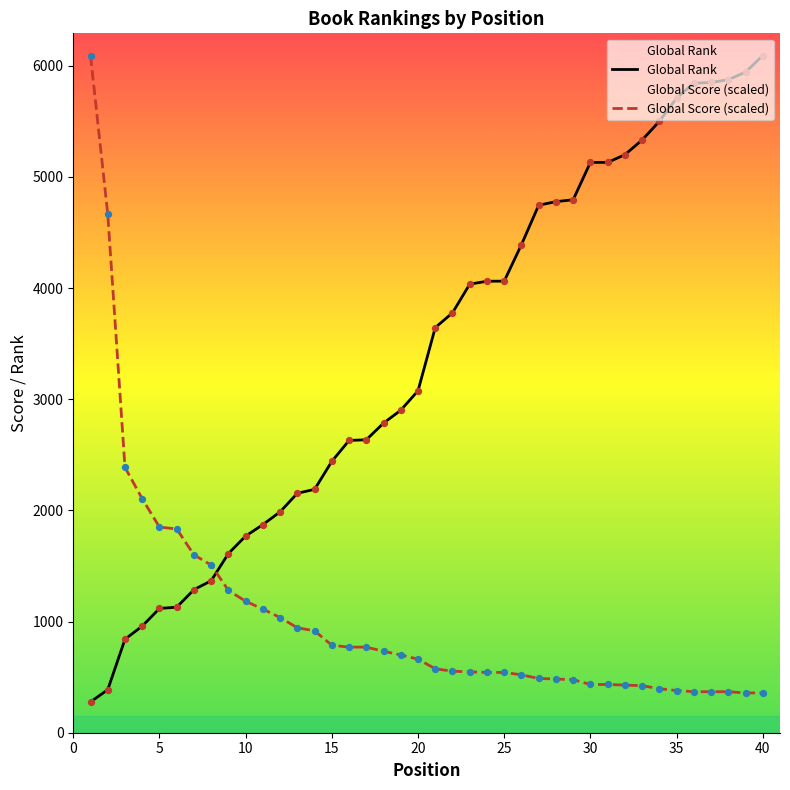

What are all the series names shown in the legend?

Global Rank, Global Score (scaled)